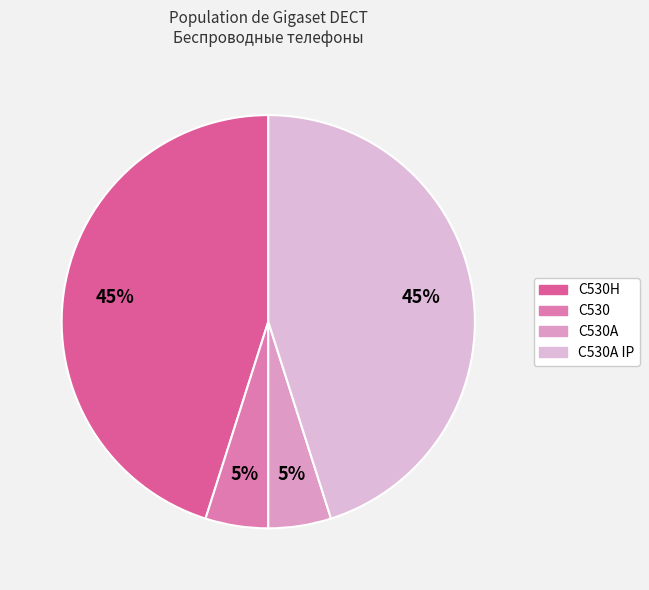

Which slice is the largest?

C530H